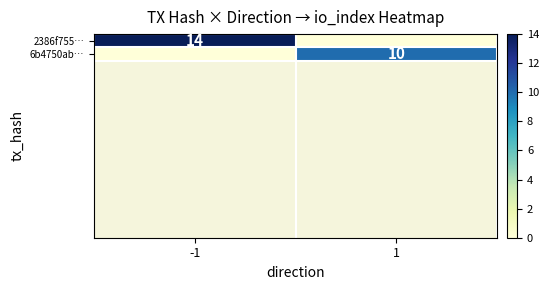

Between -1 and 1, which series saw the biggest shift?

2386f755…